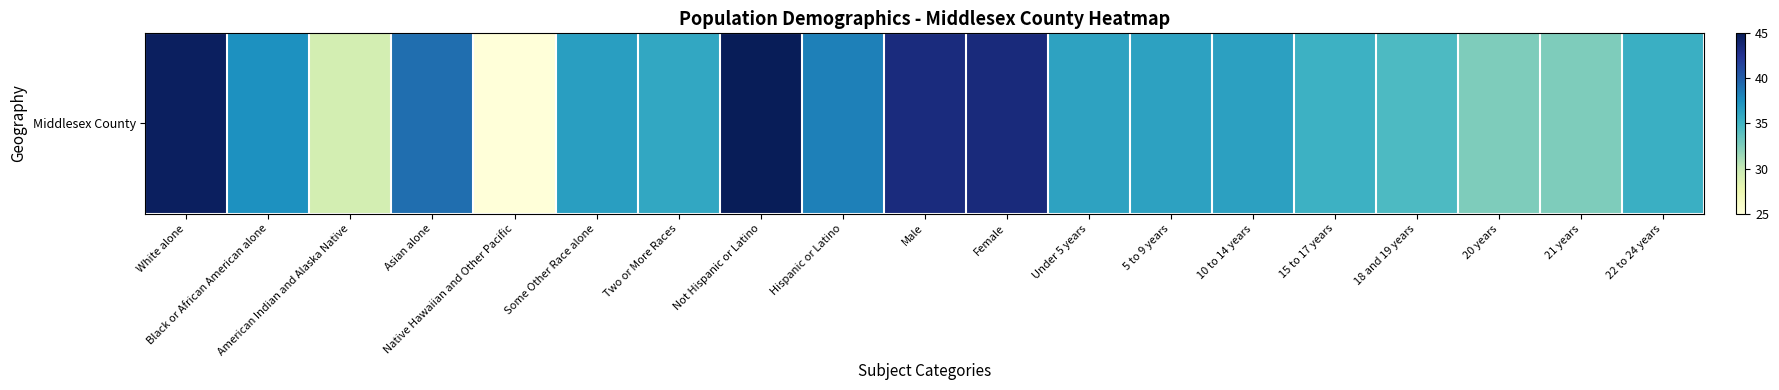

Is it true that the value at 5 to 9 years is 20.8?

False